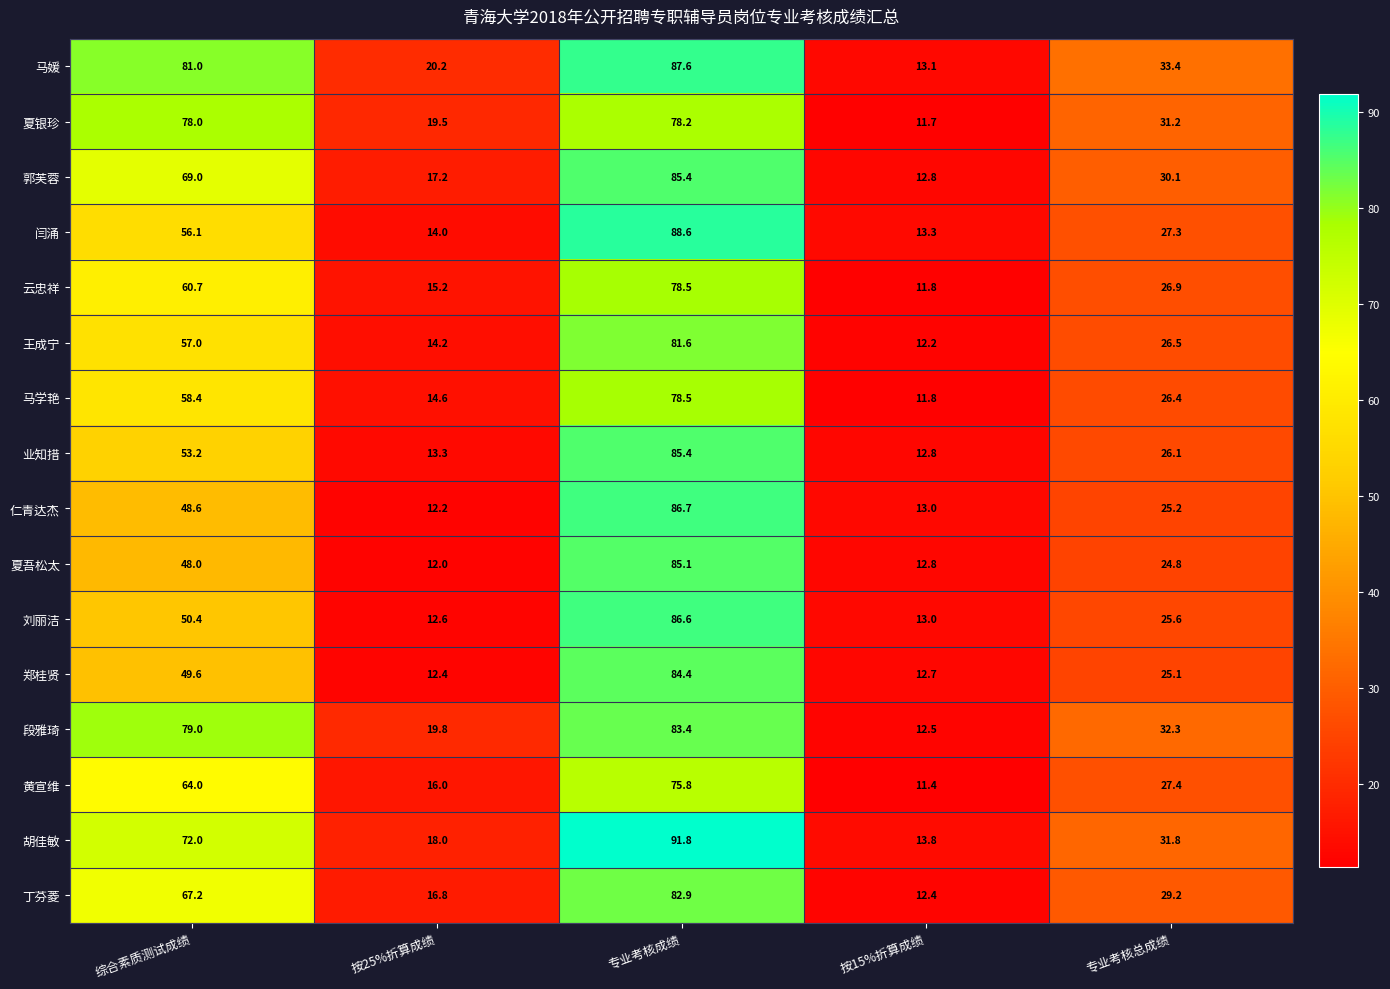

What is the difference between the second highest and second lowest values in the 仁青达杰 series?

35.6